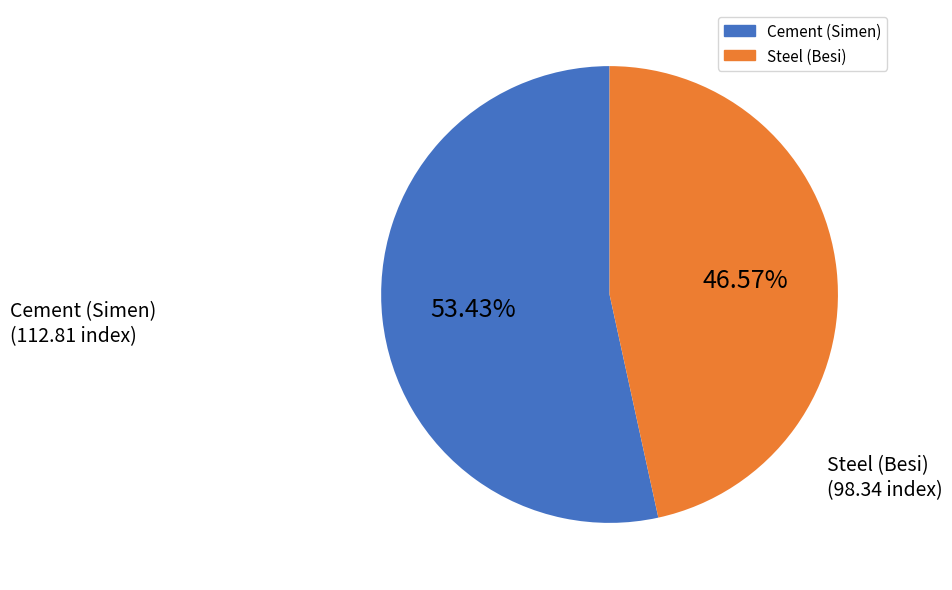

Does any single category account for the majority?

Yes